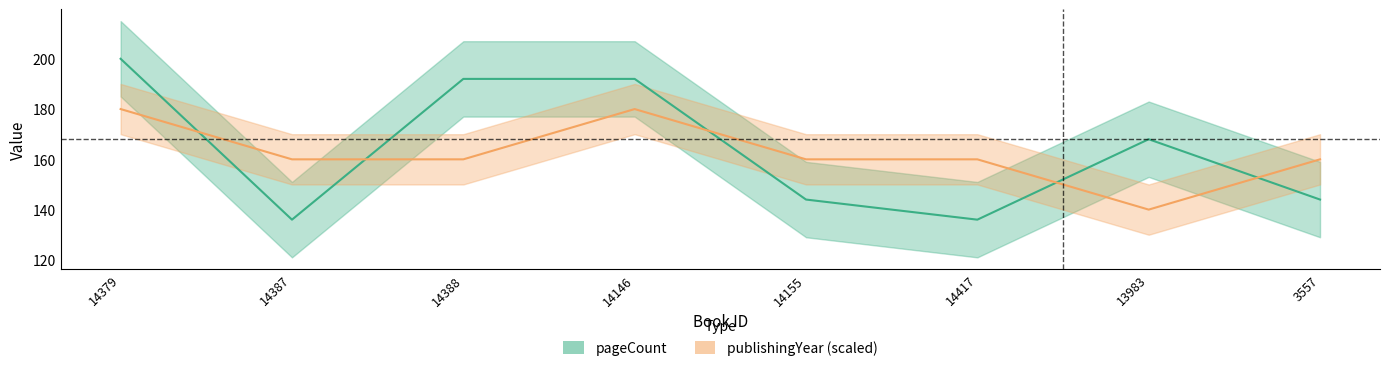

What is the greatest value displayed?

200